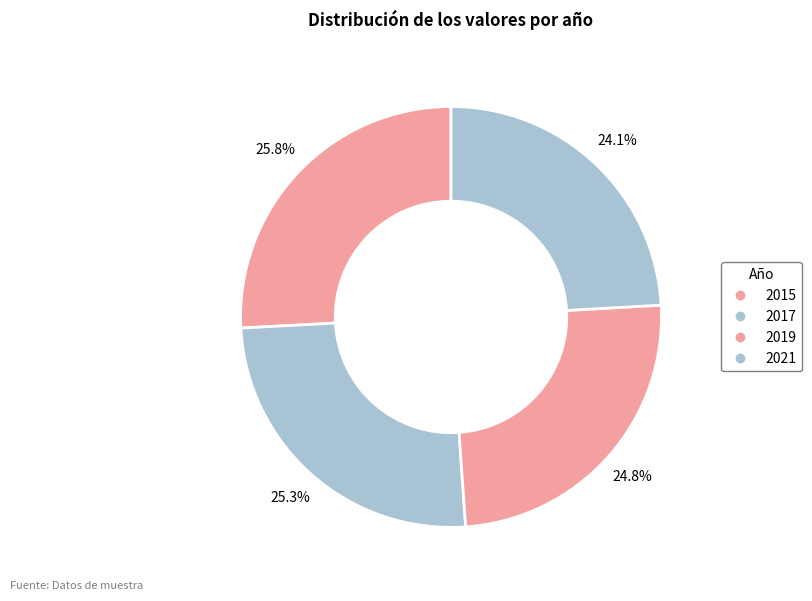

Count the number of slices in the pie.

4